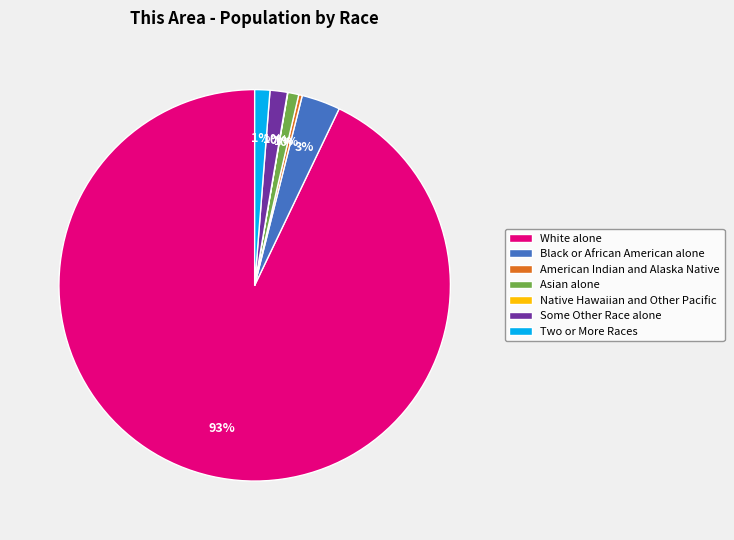

Approximately how many times larger is the value at Black or African American alone compared to American Indian and Alaska Native?

10.9